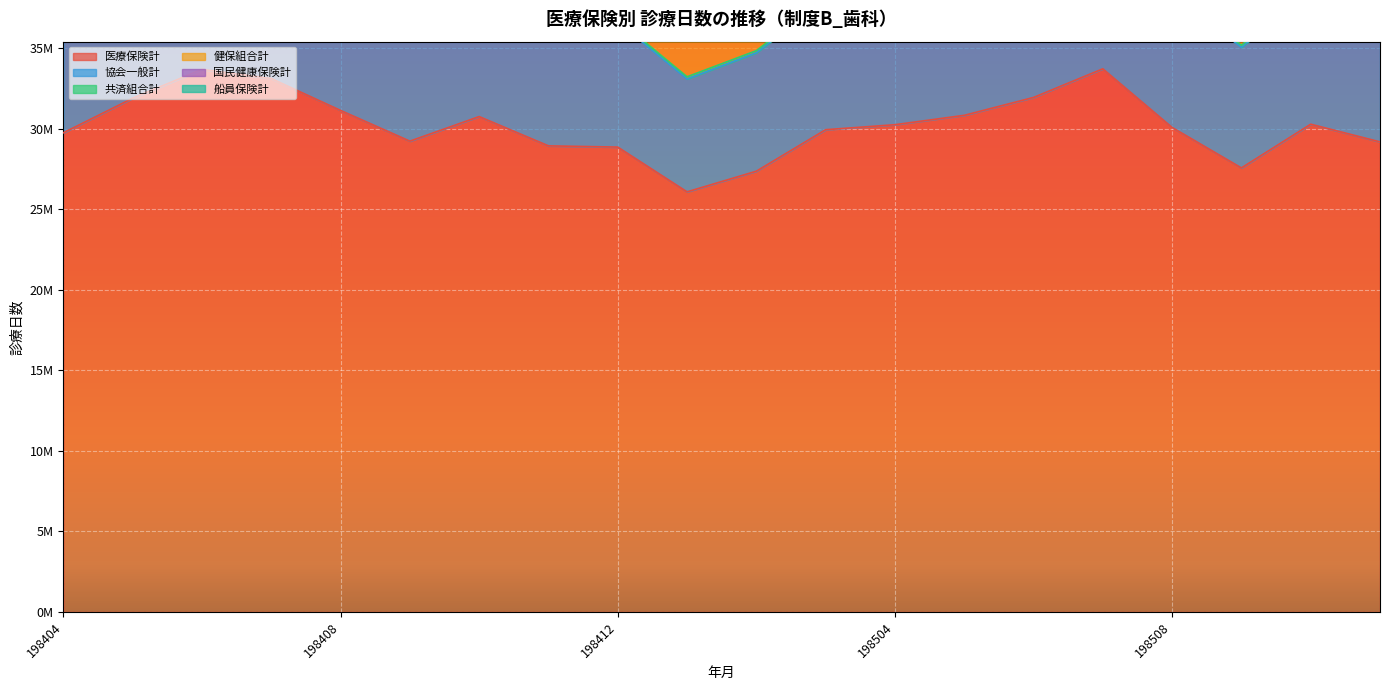

Where is 船員保険計 nearest to the value 79167?

198412